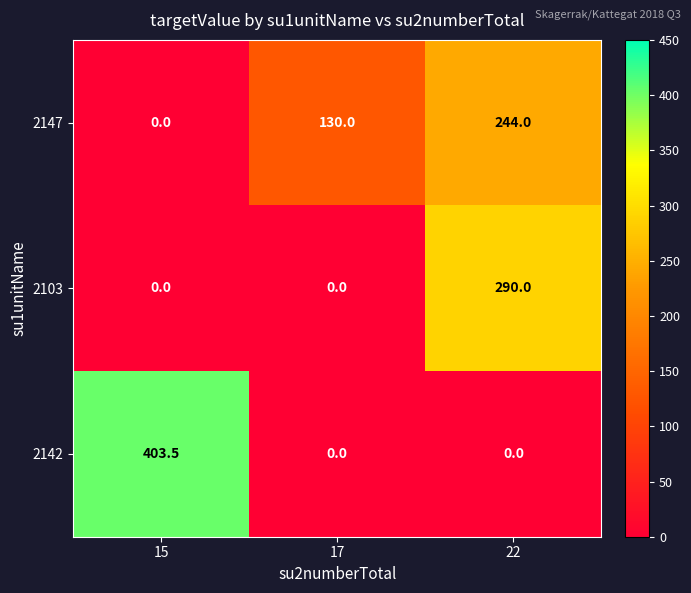

Where is 2147 nearest to the value 122?

17